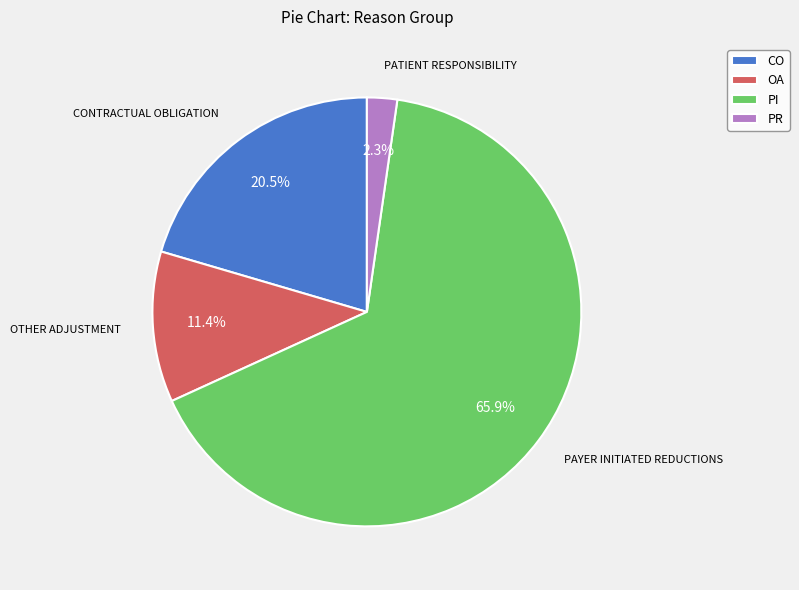

To the nearest percent, what portion does PI represent?

66%